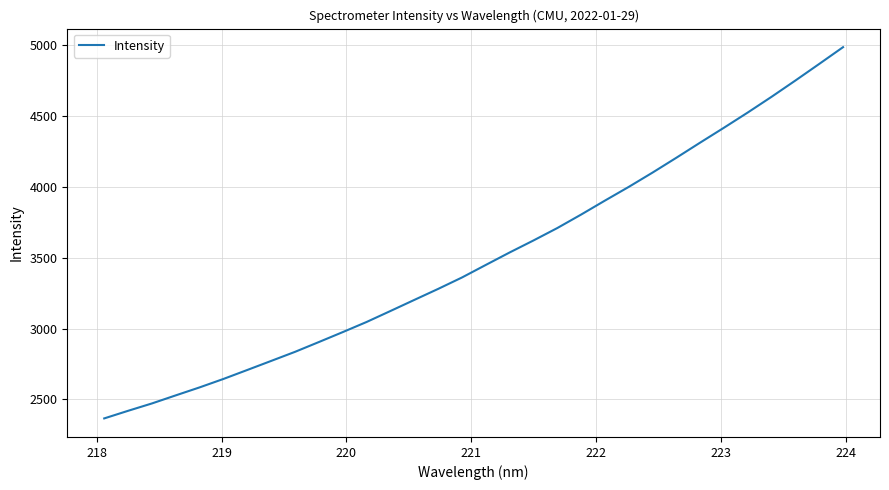

What is the difference between the maximum and minimum values?

2621.5